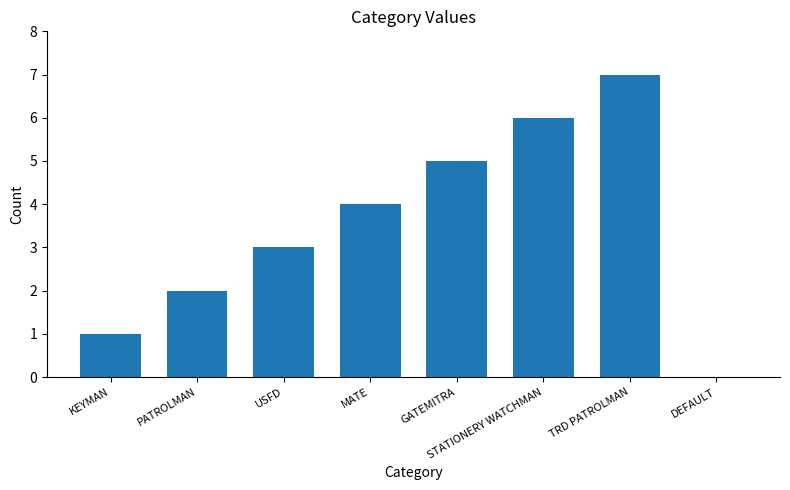

At which label is the value closest to 3?

USFD